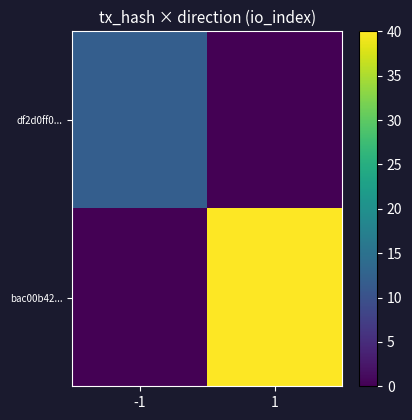

Reading left to right, transcribe all the data shown in this chart.

df2d0ff0...: -1=12	1=0
bac00b42...: -1=0	1=40